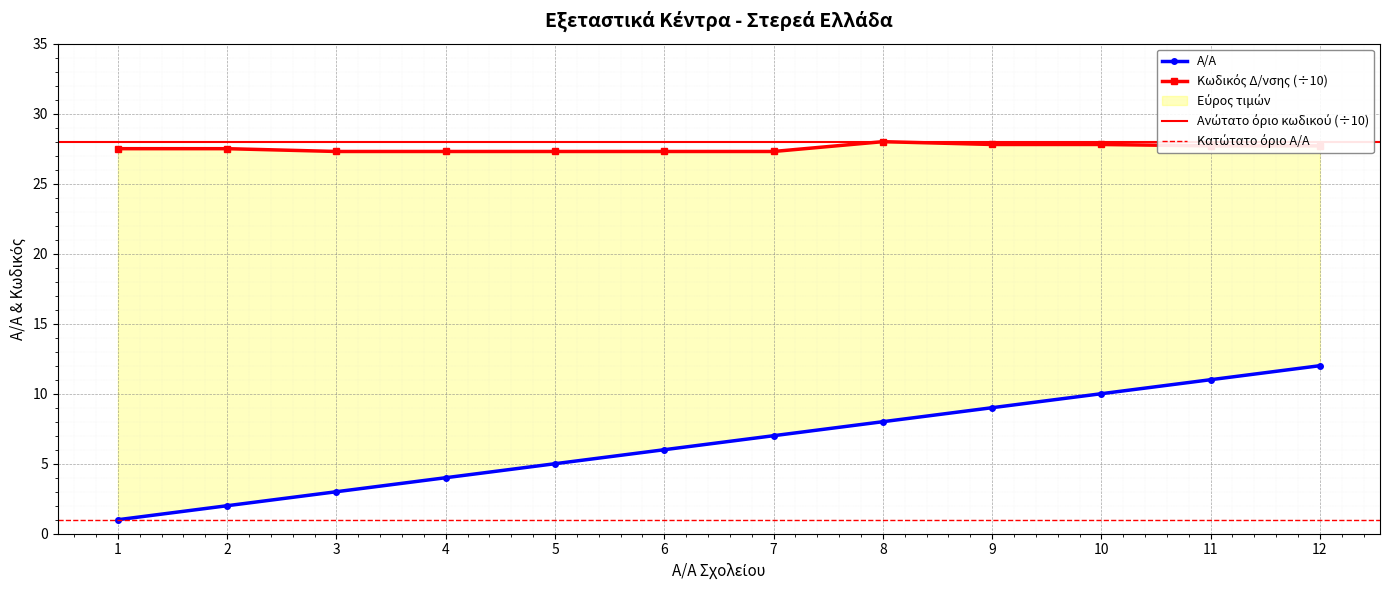

Between 7 and 4, which is larger?

7